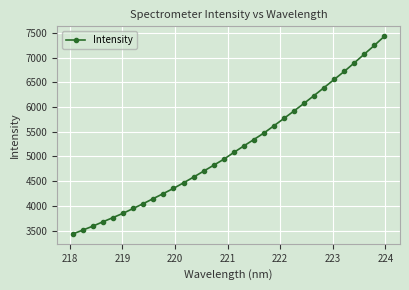

Count the number of data series in this chart.

1